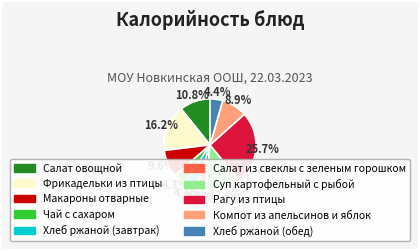

Which category has the biggest portion of the pie?

Рагу из птицы